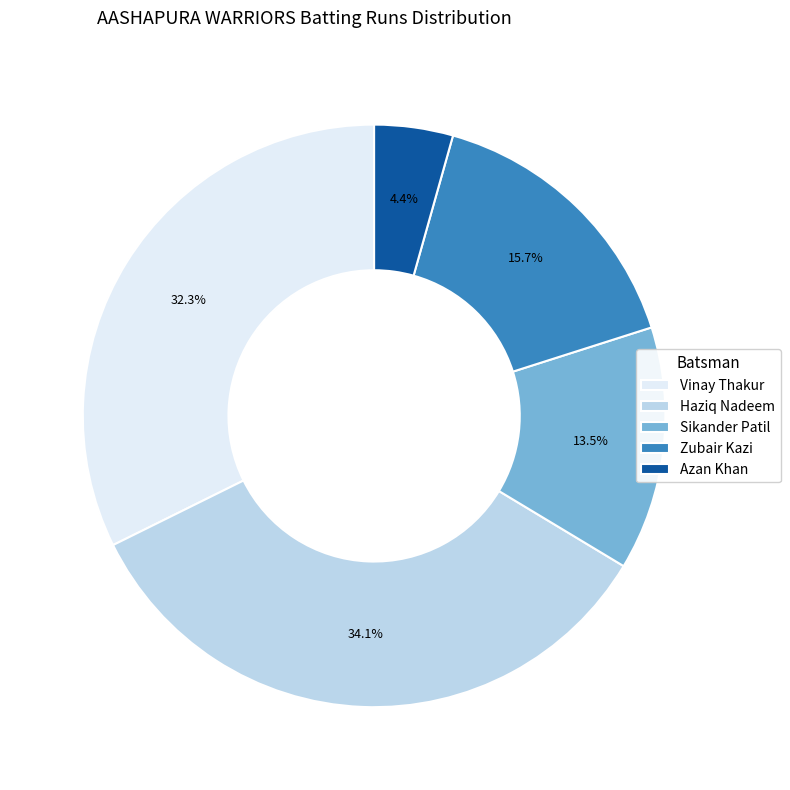

Is there any slice that represents more than half of the pie?

No